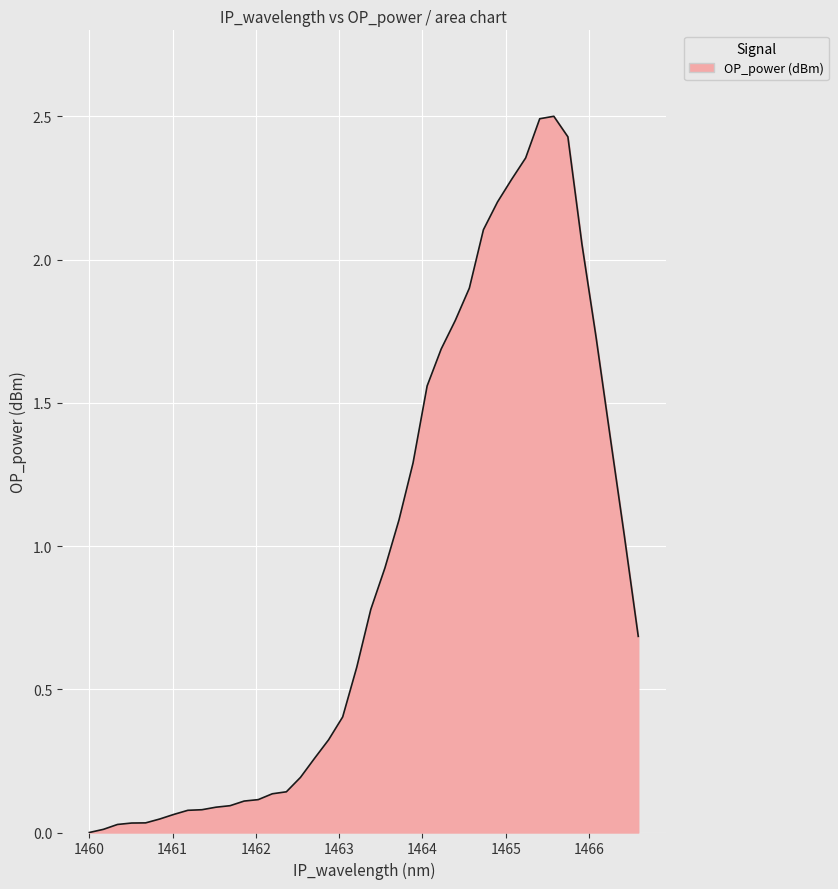

What is the difference between the maximum and minimum values?

2.5